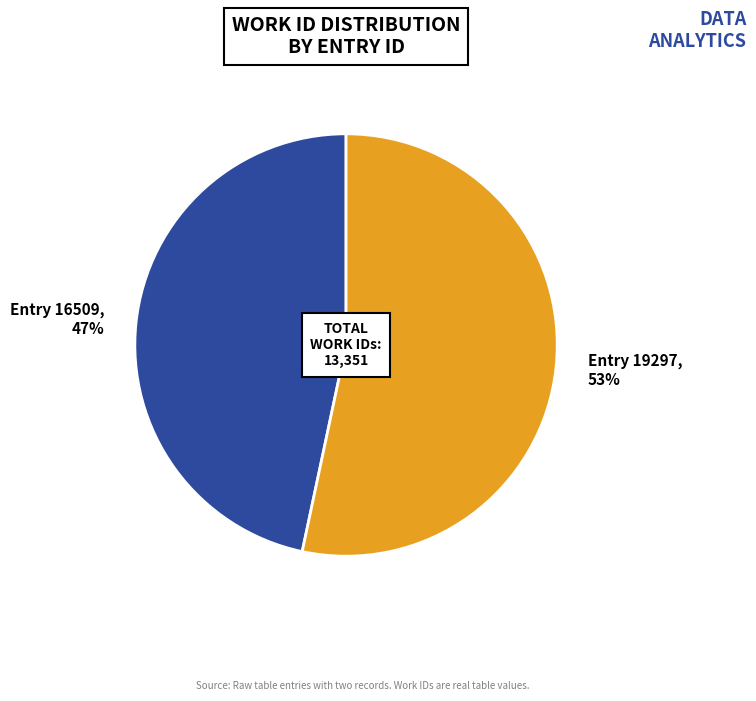

To the nearest percent, what is the average slice percentage?

50%